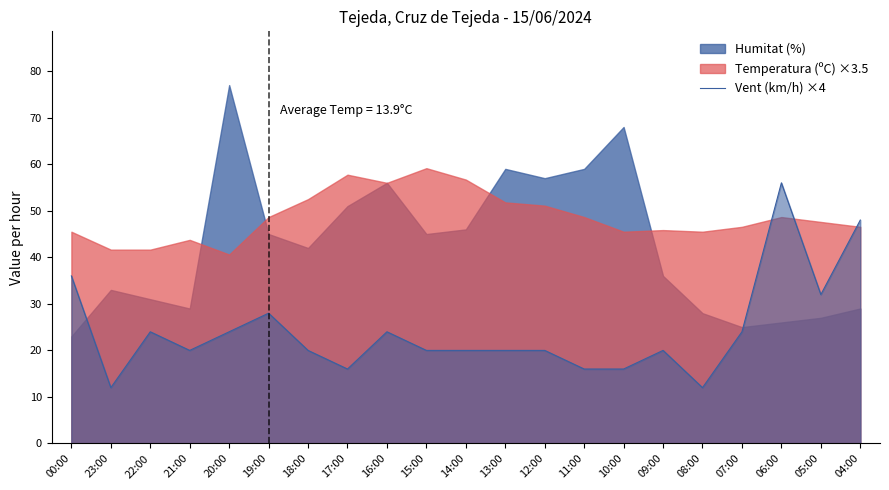

How many interior local peaks (higher than both neighbors) does the data have?

5